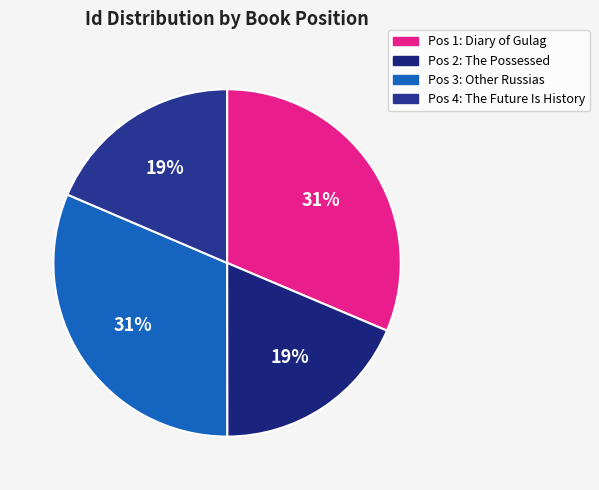

How many slices are in this pie chart?

4